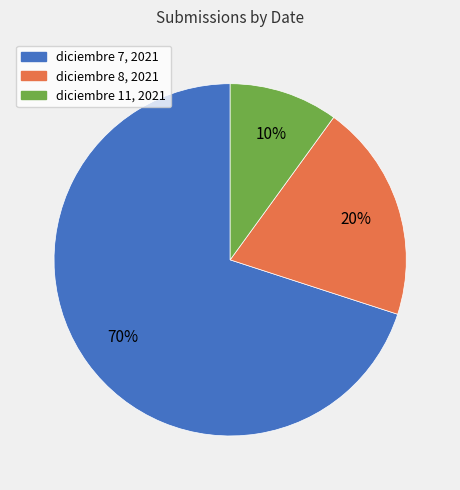

To the nearest percent, what is the difference between the largest and smallest slice percentages?

60%